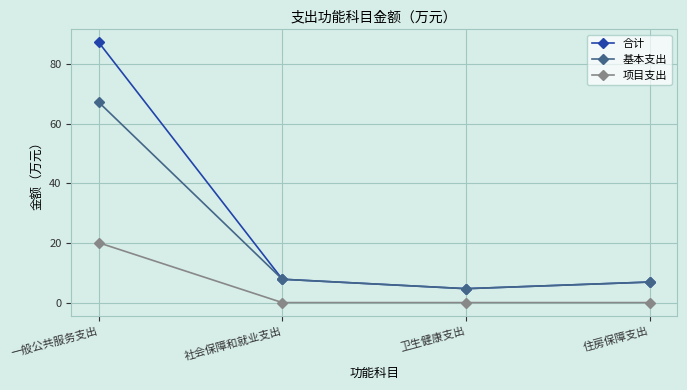

True or false: 基本支出 and 项目支出 intersect in this chart.

False